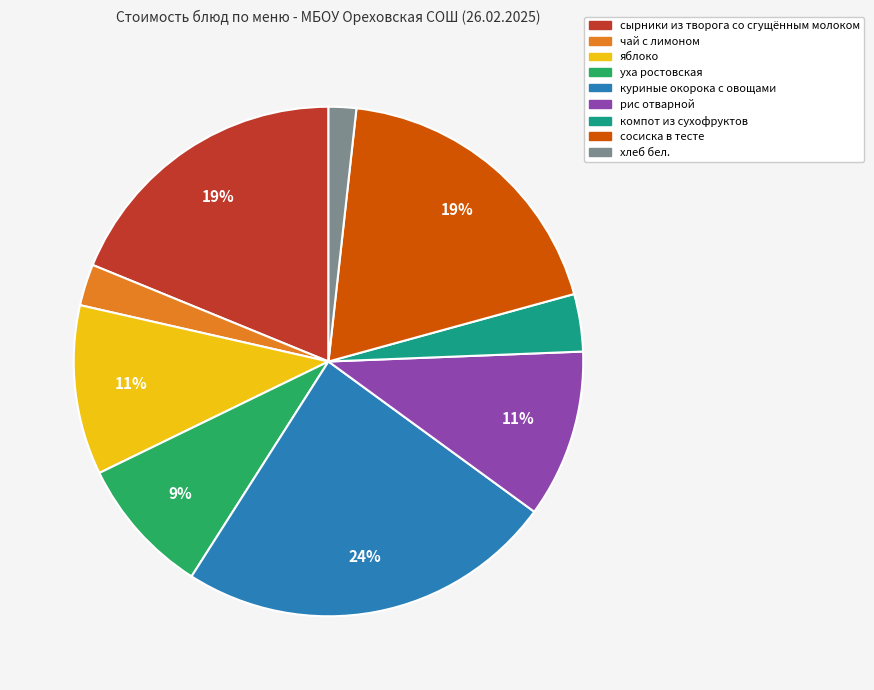

What percentage is the рис отварной slice, to the nearest percent?

11%